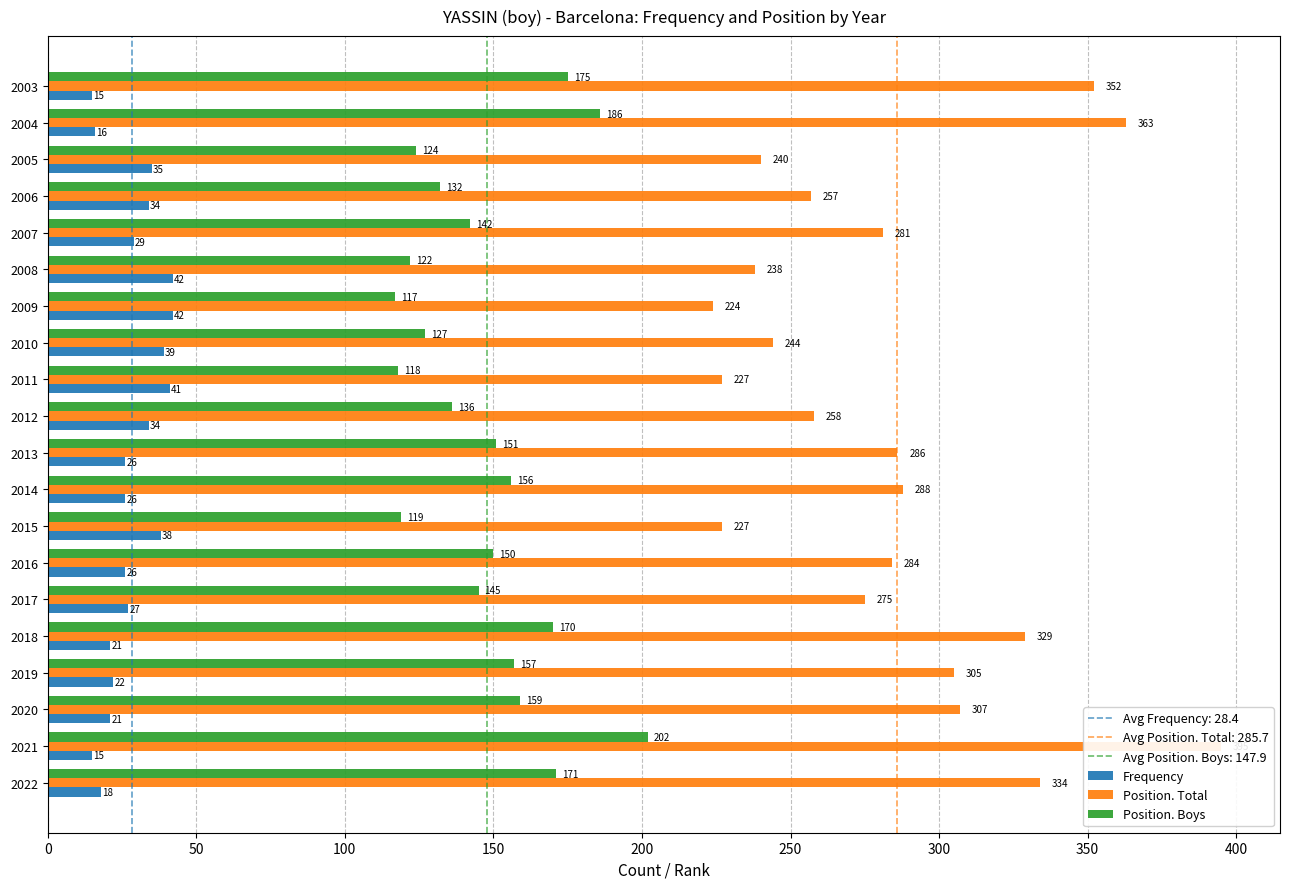

What is the greatest value displayed?

395